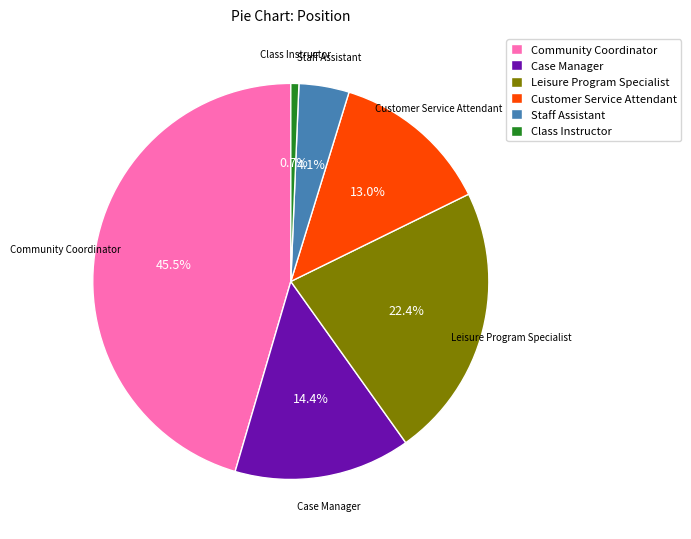

What percentage is the Staff Assistant slice, to the nearest percent?

4%